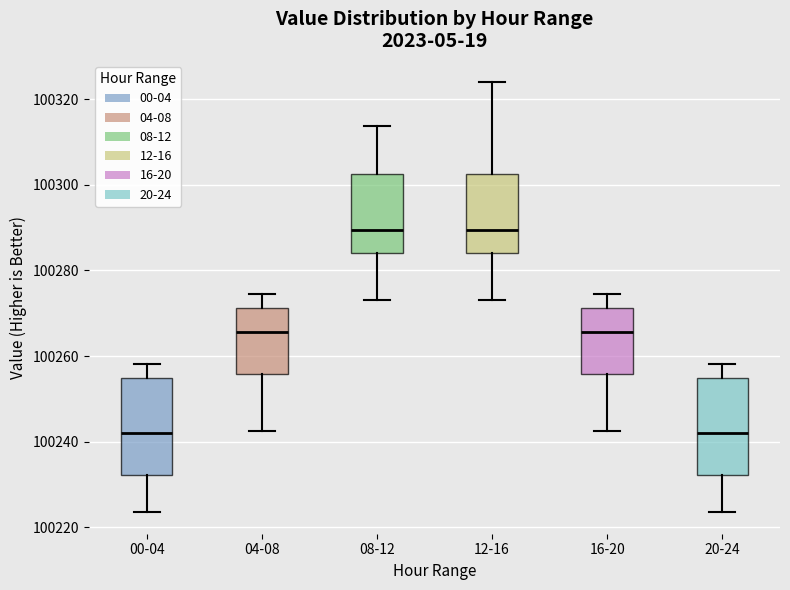

Where does the lower whisker of the box for 08-12 end on the y-axis? The values are not printed on the chart, so give them approximately, as read against the axis.

100274